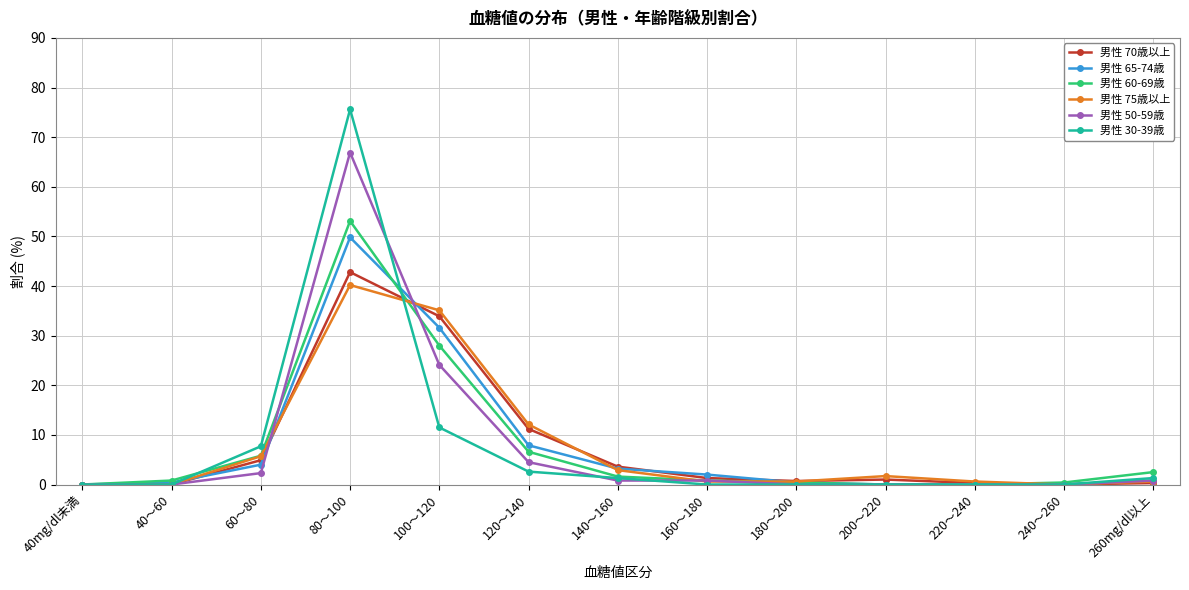

What is the label of the 3rd point from the right?

220～240